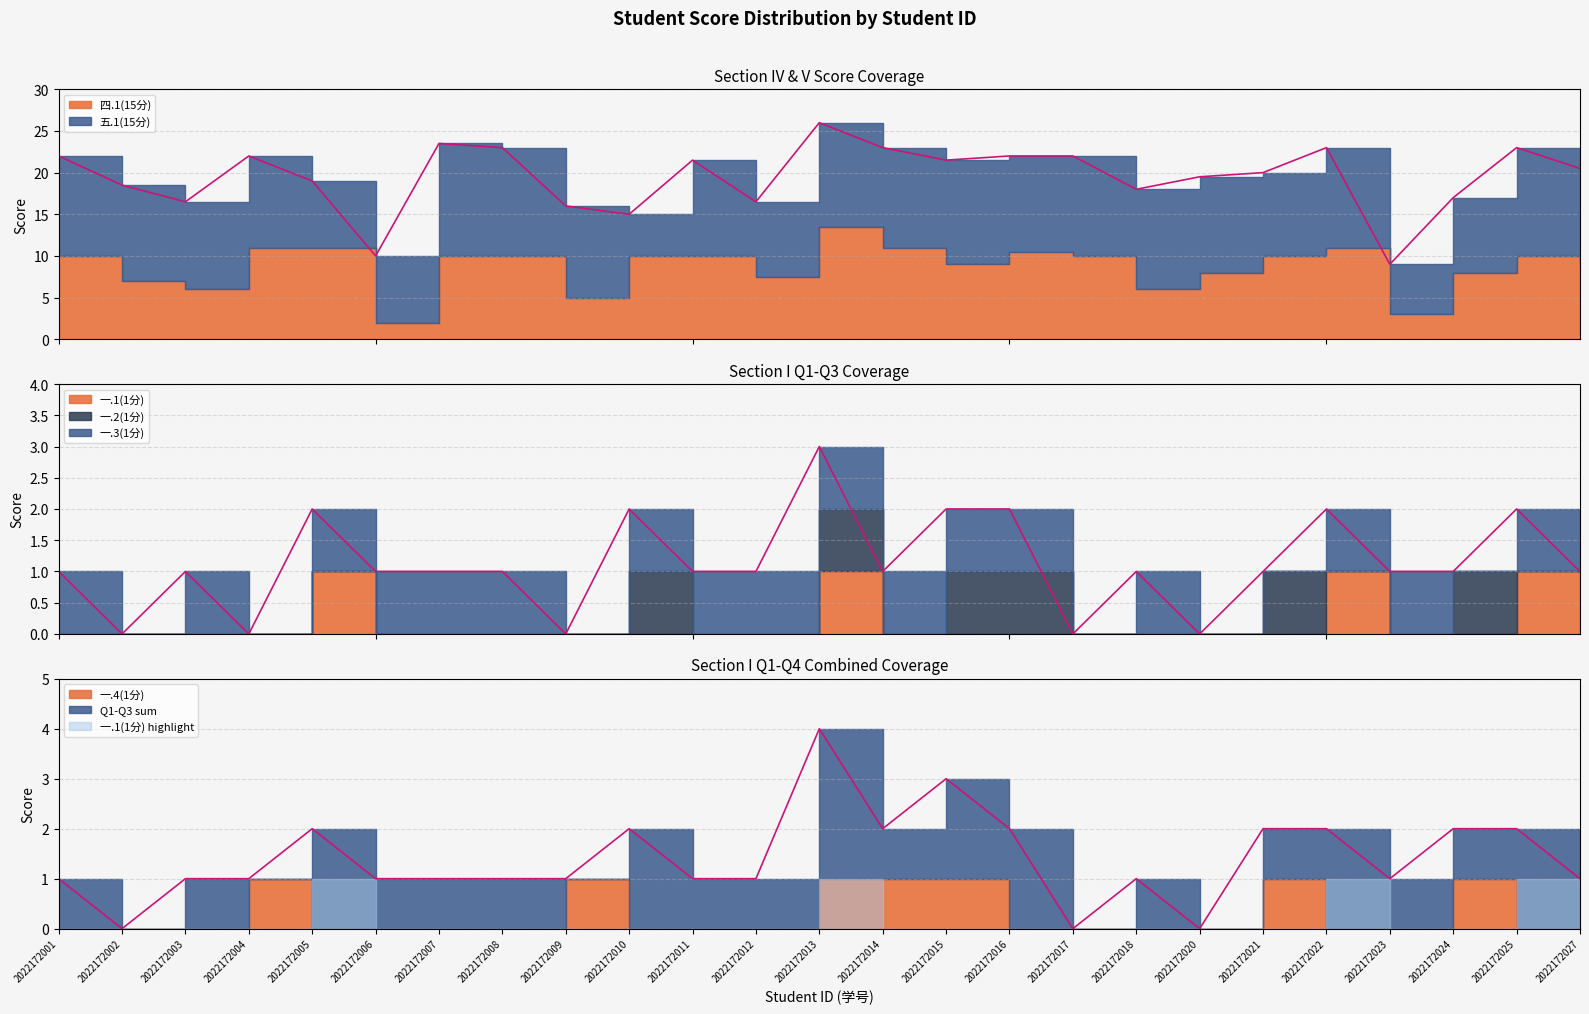

What is the difference between the second highest and minimum values in the 五.1(15分) series?

8.0